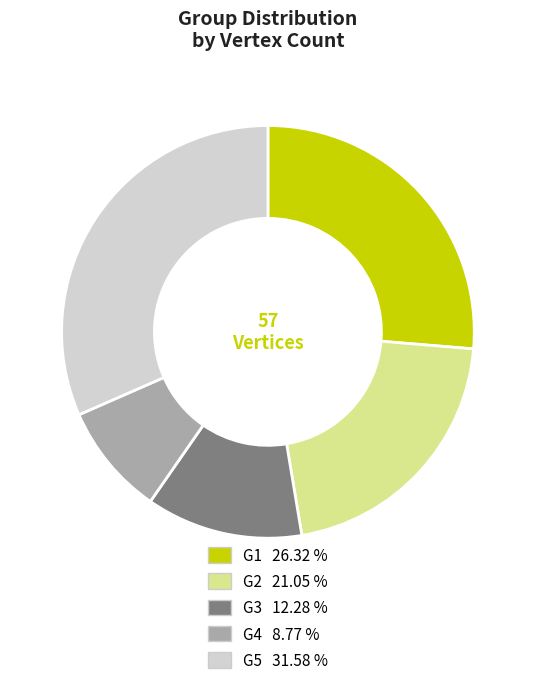

Is G1 the majority of the pie?

No